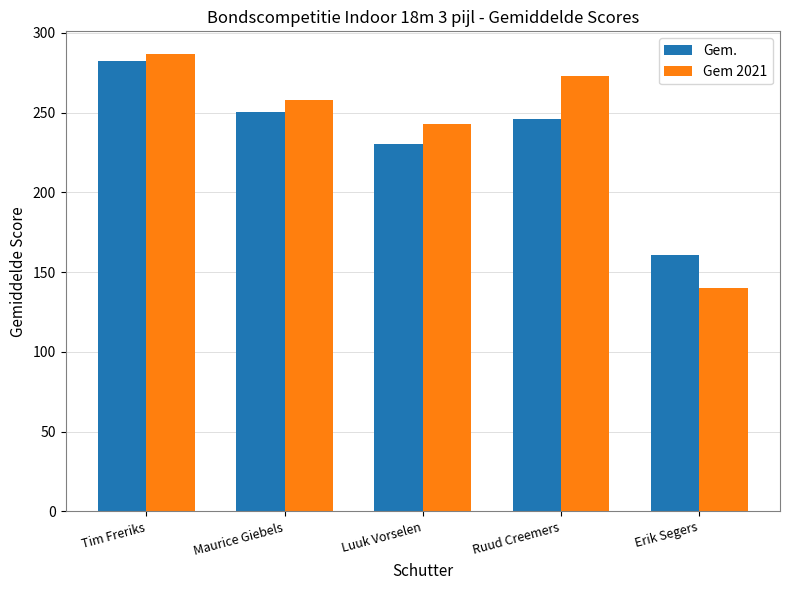

What position from the right is Tim Freriks?

5